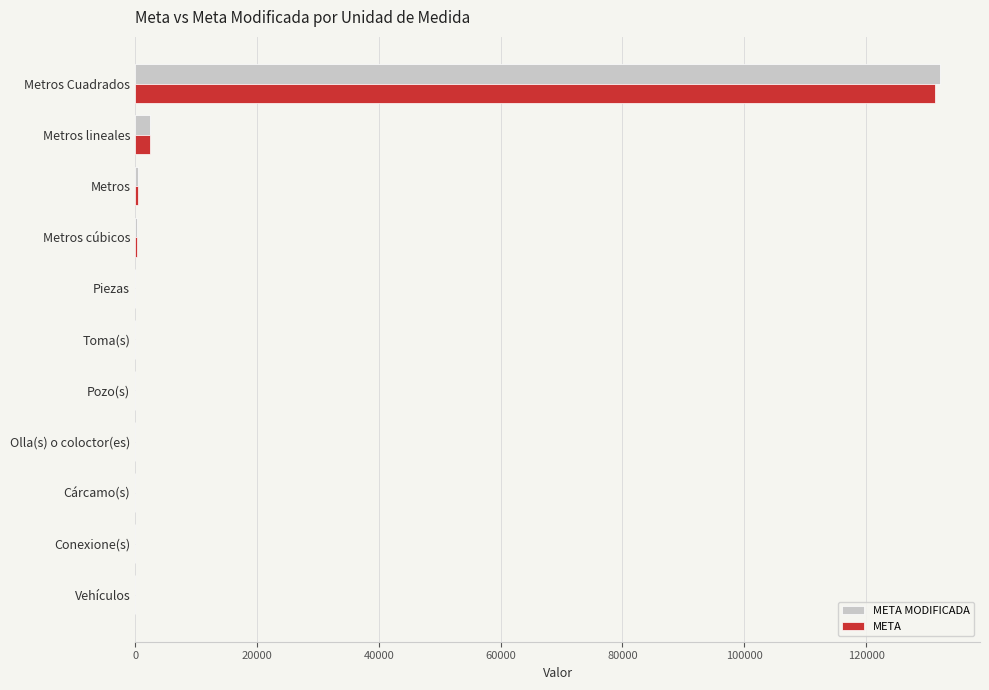

Between Metros Cuadrados and Toma(s), which series saw the biggest shift?

META MODIFICADA